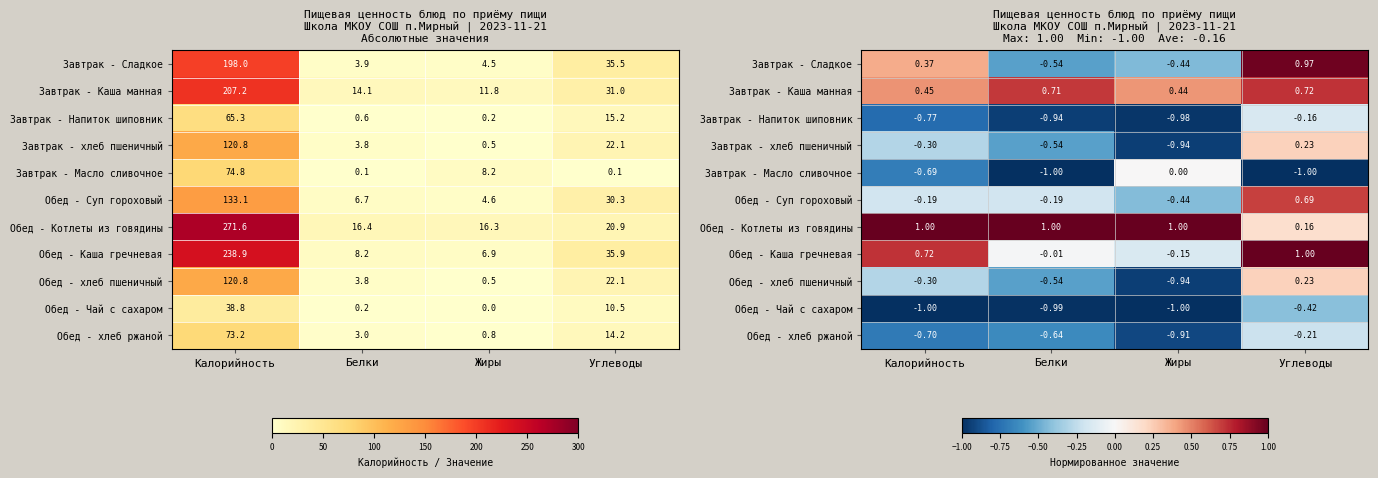

What is the minimum value for Обед - Котлеты из говядины?

0.2